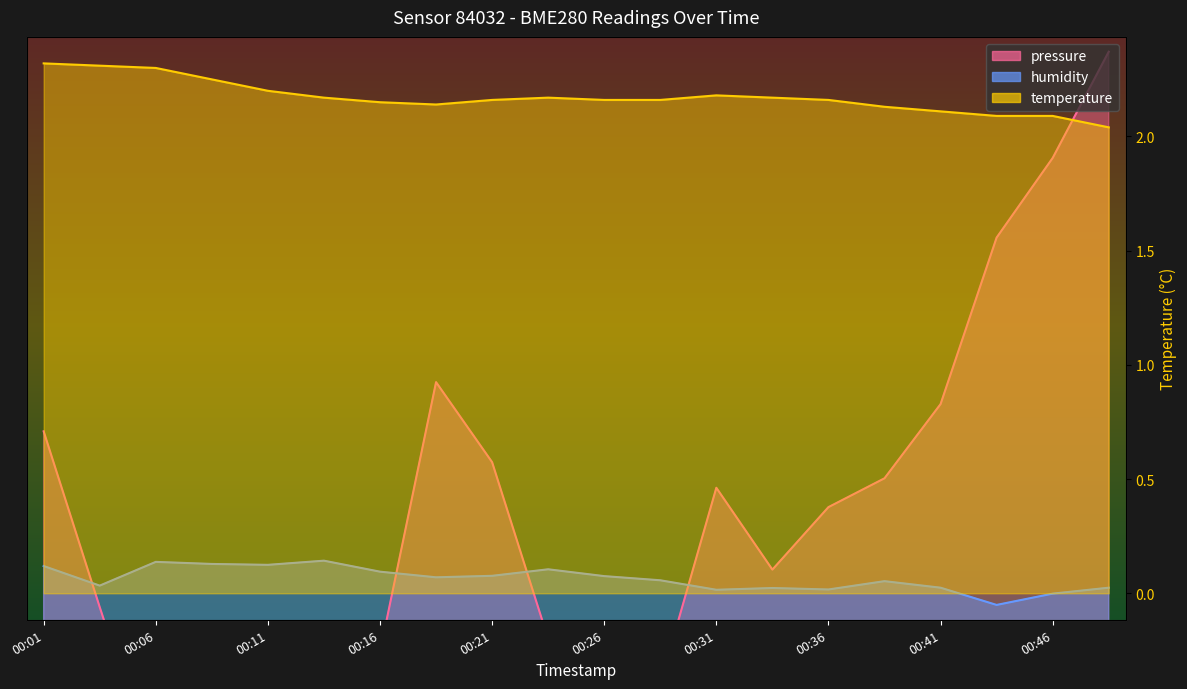

How many interior local peaks does the temperature series have?

2